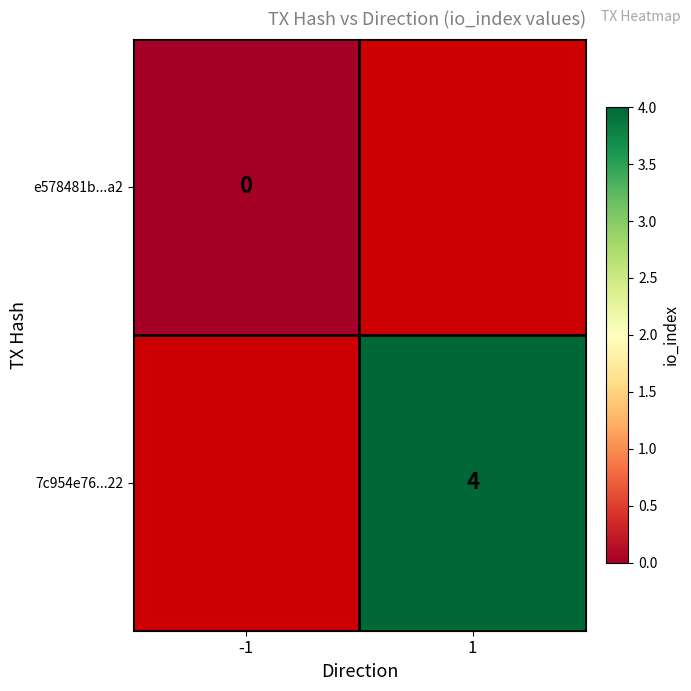

Is the value of 7c954e76...22 at 1 greater than the value of e578481b...a2 at -1?

Yes